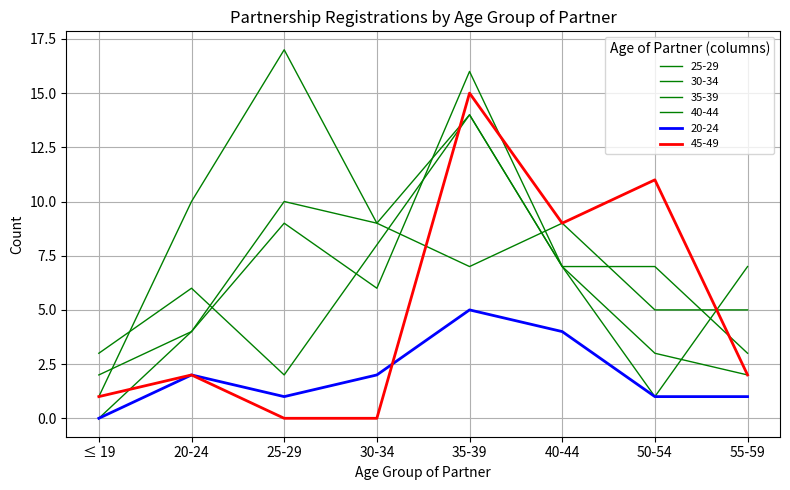

Is this an area chart (filled region under the line)?

No